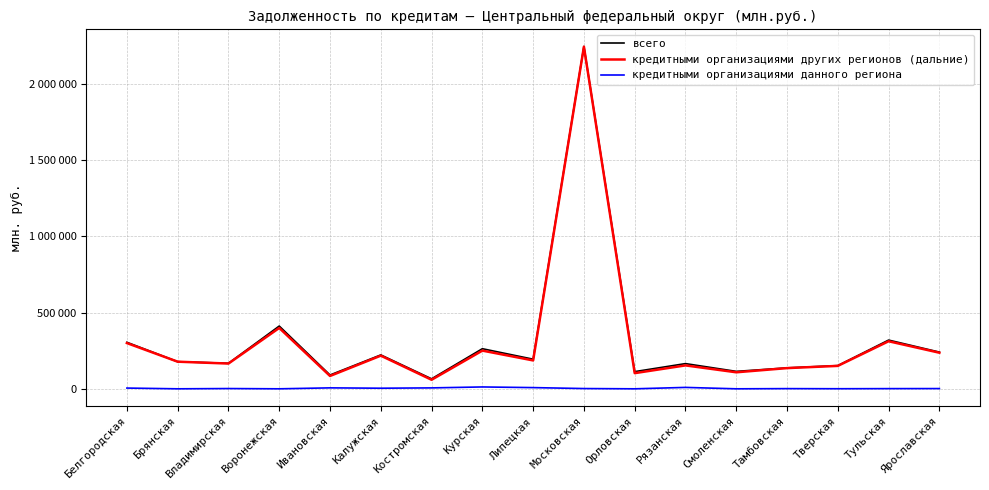

What is the difference between the всего values at Воронежская and Липецкая?

217315